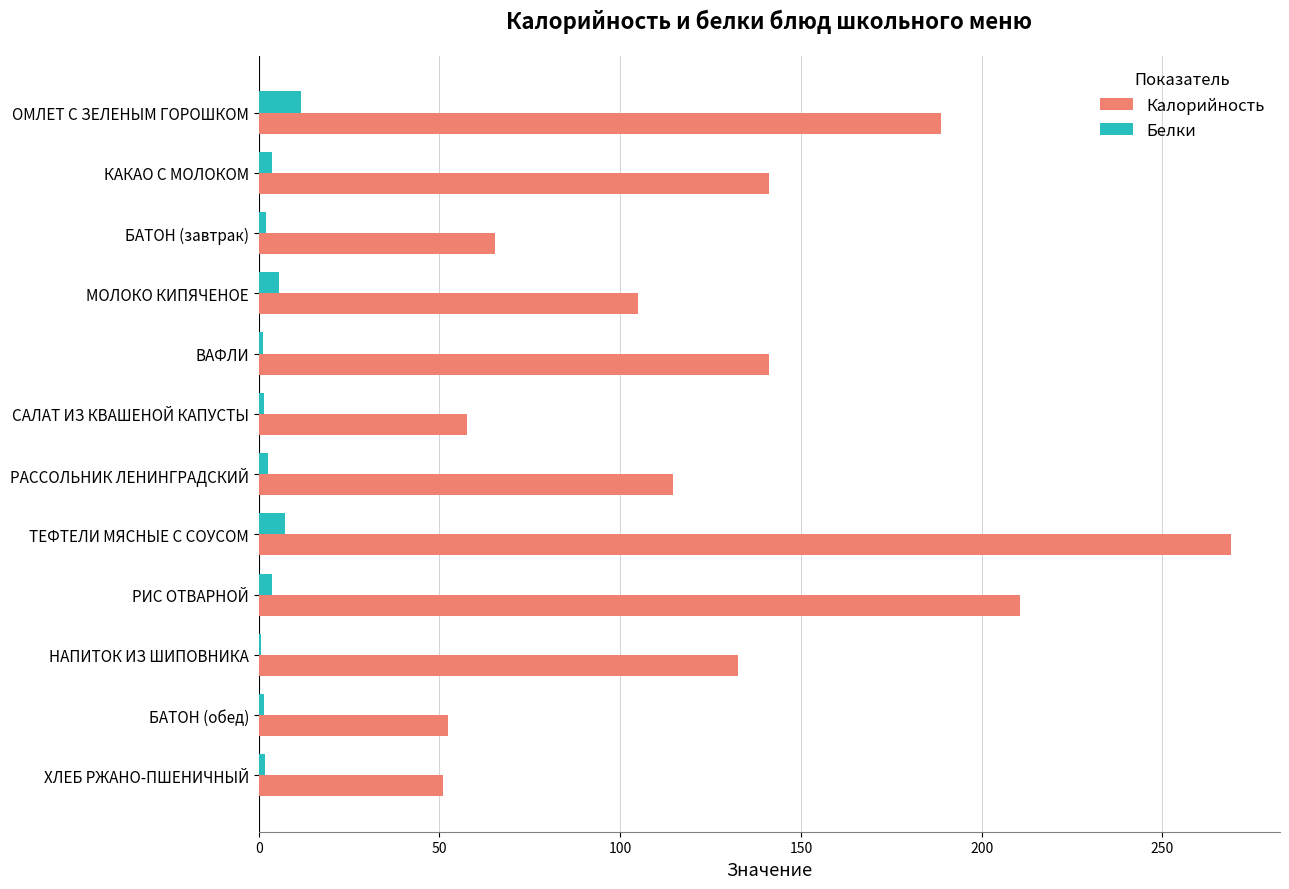

What is the sum of all Белки values?

43.1